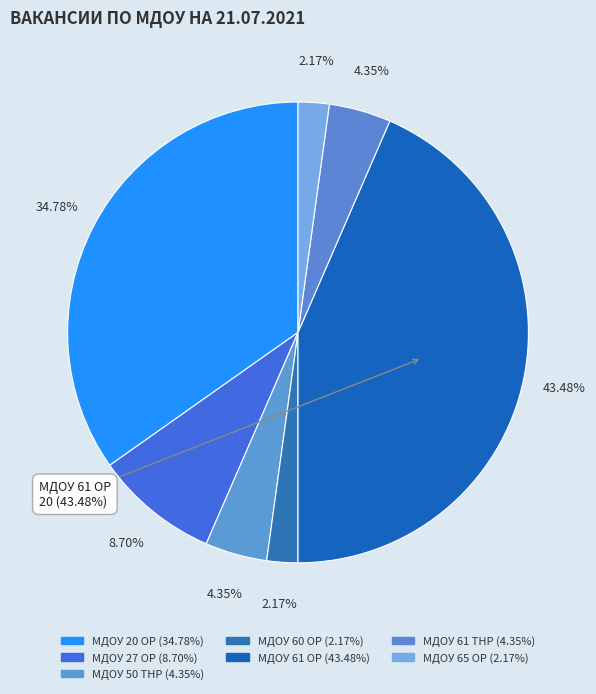

How many segments does this pie chart have?

7